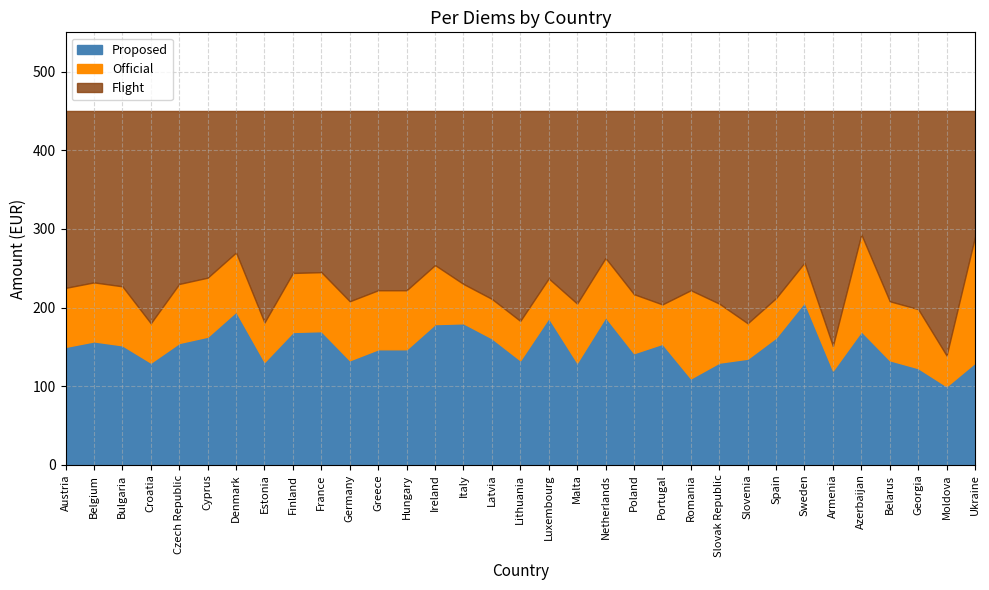

What are all the series names shown in the legend?

Proposed, Official, Flight